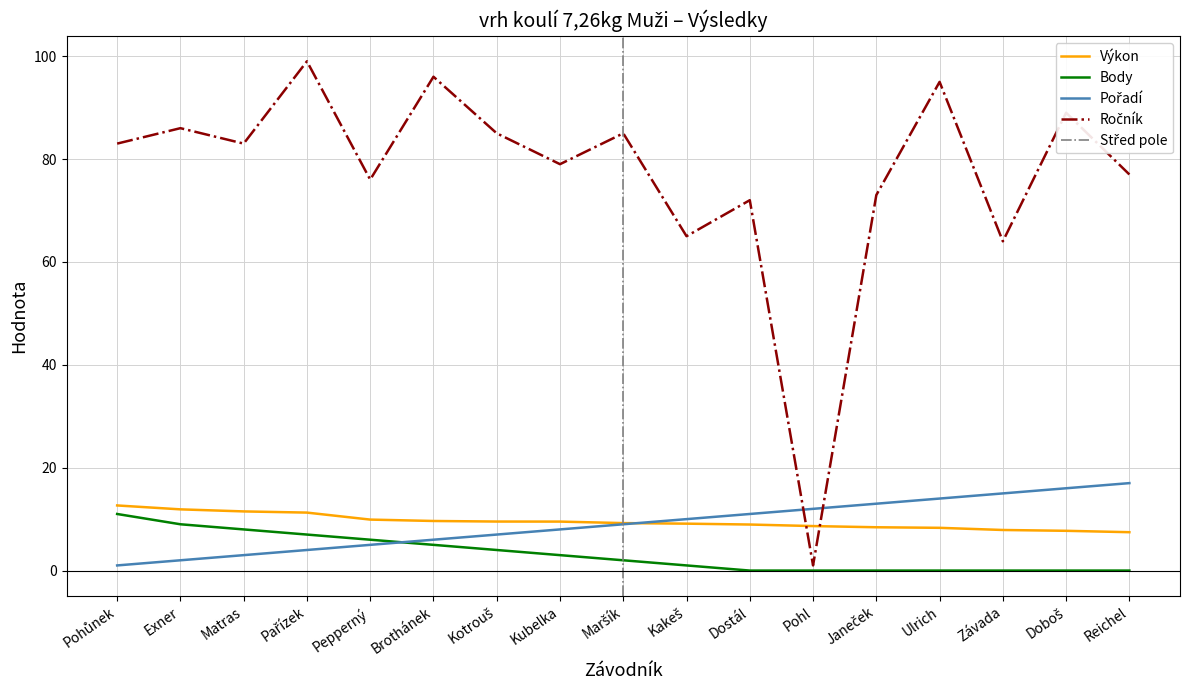

What is the value of the Pořadí point at the 14th from the left?

14.0